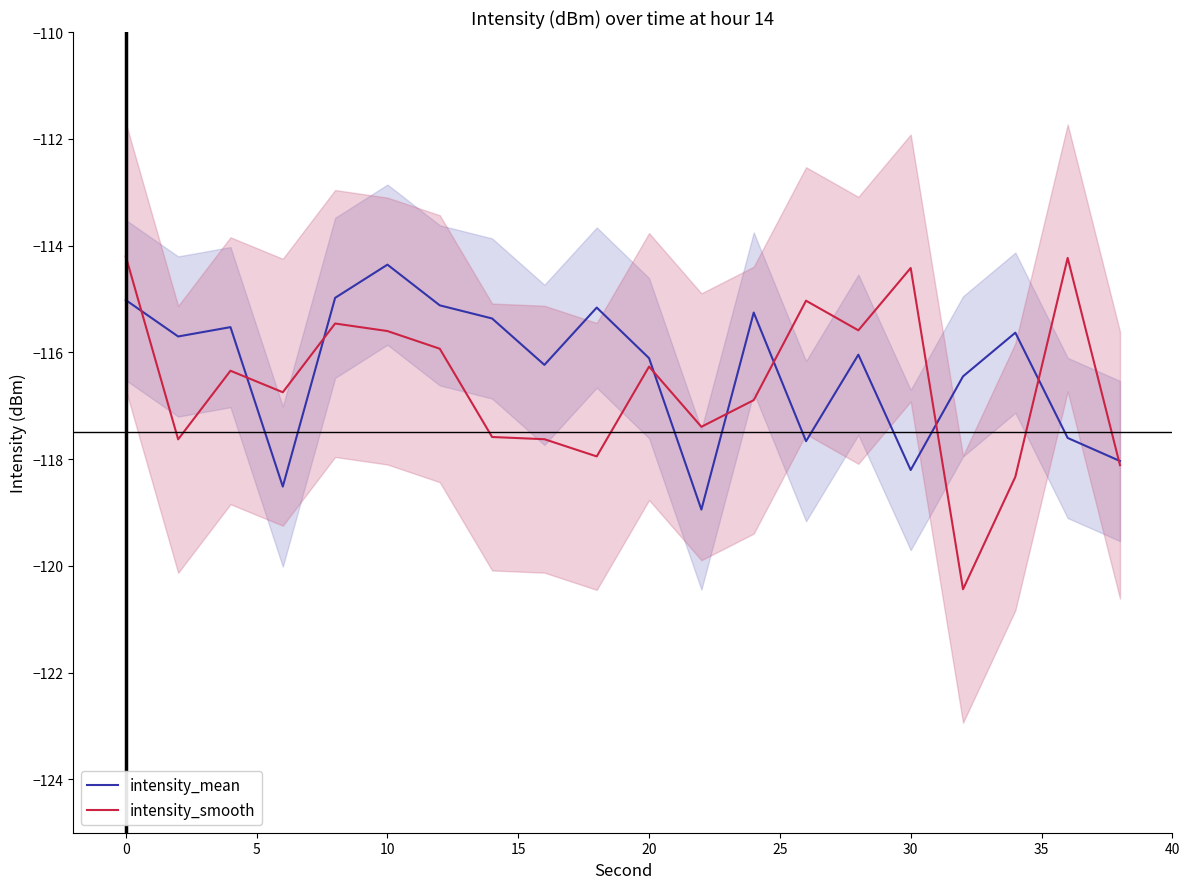

In intensity_smooth, how many points are higher than both neighbors (excluding endpoints)?

6